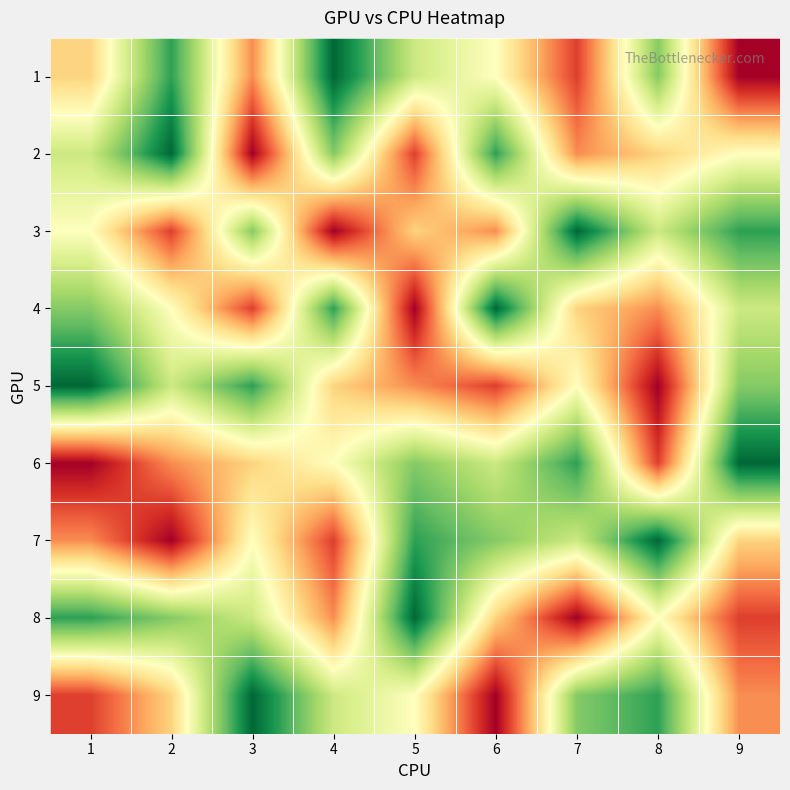

How many distinct data groups are displayed?

9